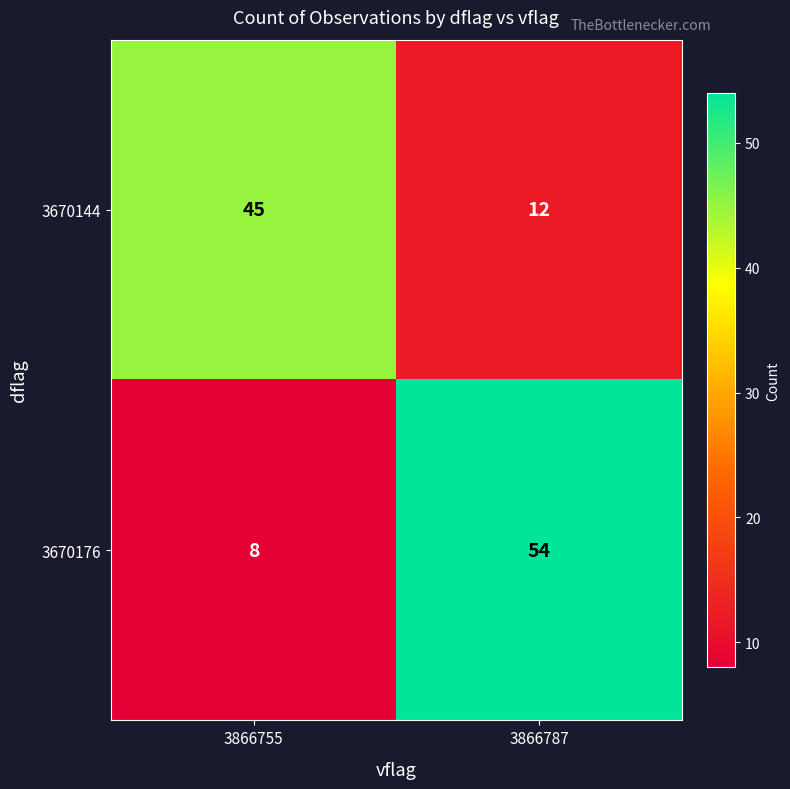

List the series in order of their peak value, lowest first.

3670144, 3670176